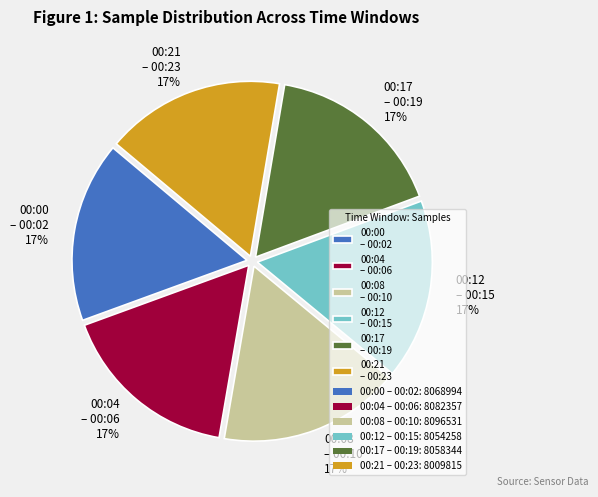

Is it true that 00:08 – 00:10 is 17% of the pie?

True